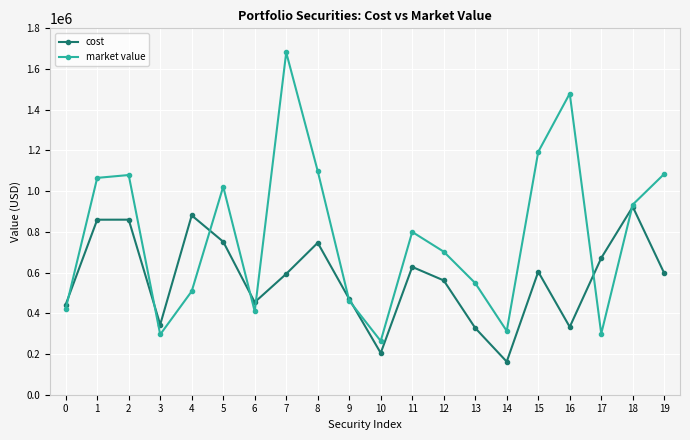

True or false: market value and cost intersect in this chart.

True